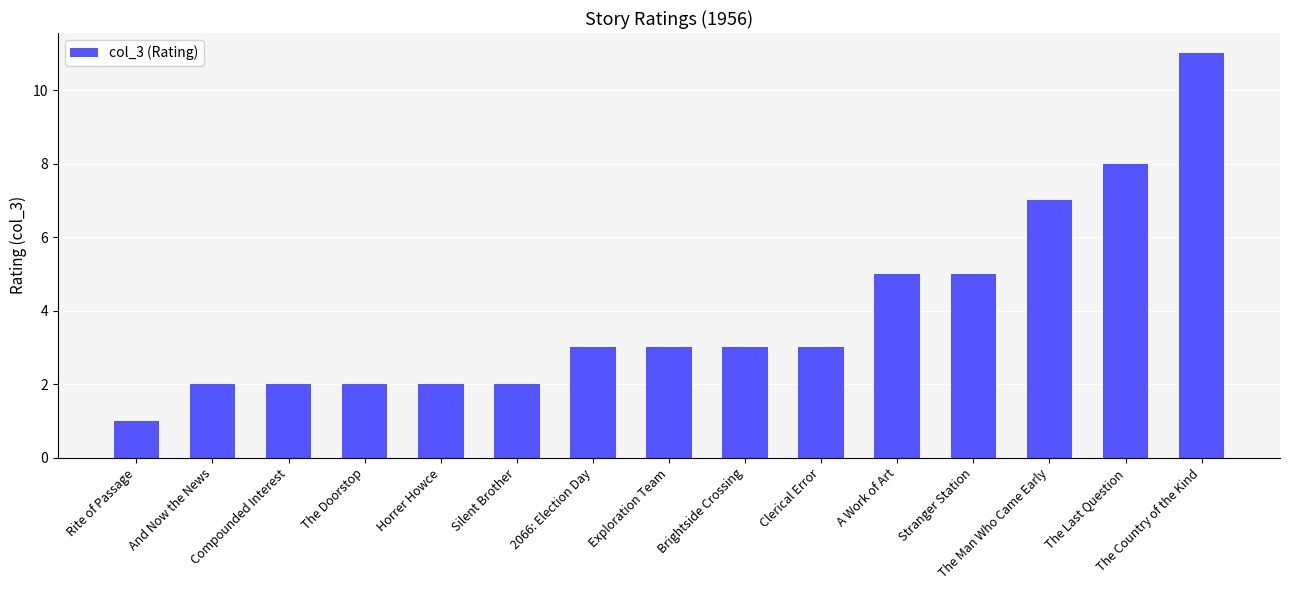

The value at The Man Who Came Early is 7. True or false?

True